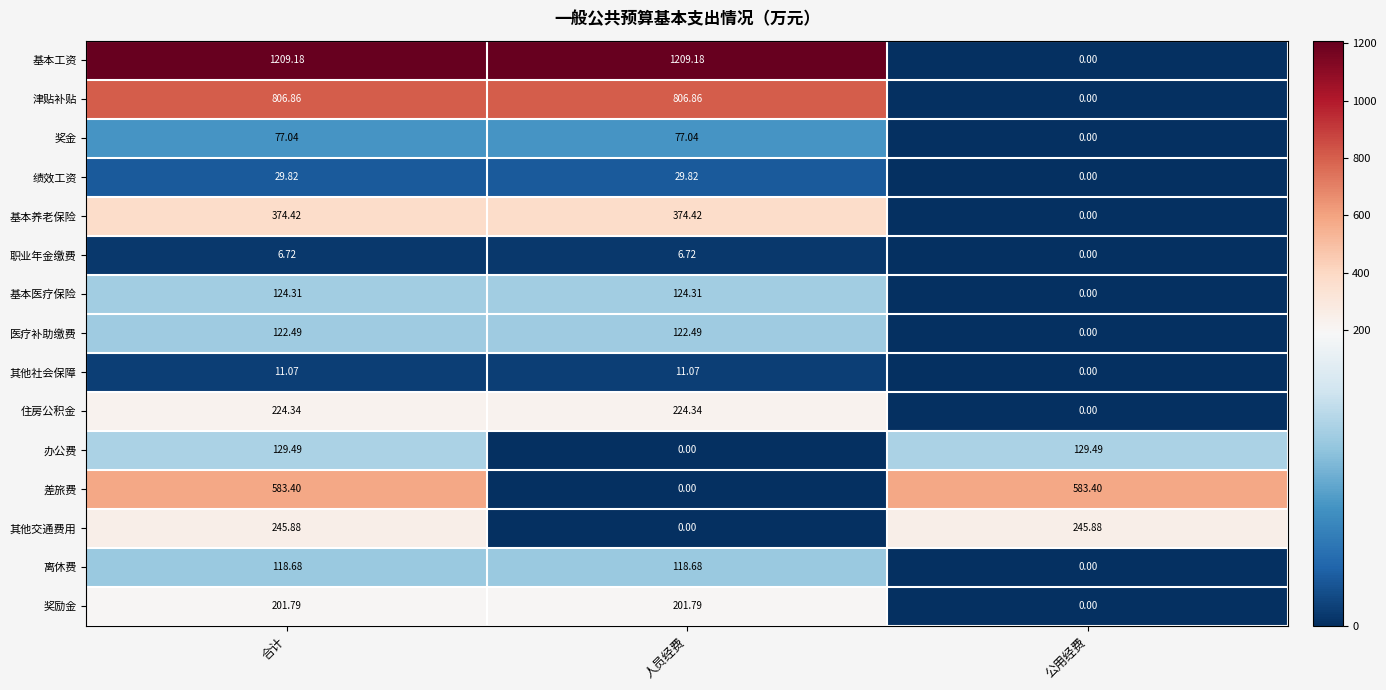

Rank the series by their maximum value, from lowest to highest.

职业年金缴费, 其他社会保障, 绩效工资, 奖金, 离休费, 医疗补助缴费, 基本医疗保险, 办公费, 奖励金, 住房公积金, 其他交通费用, 基本养老保险, 差旅费, 津贴补贴, 基本工资